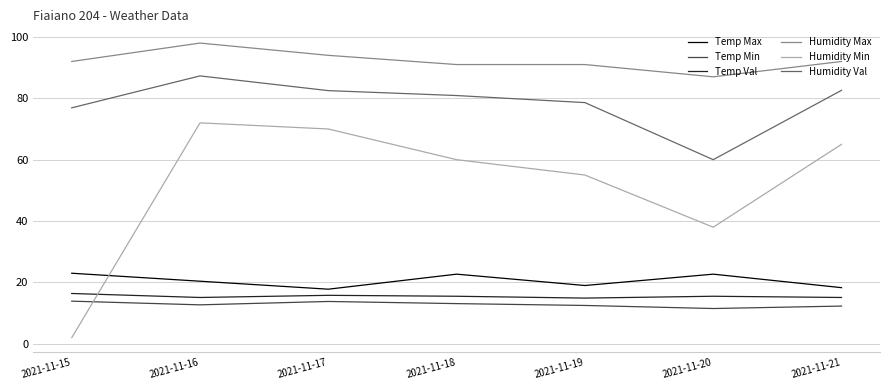

What is the difference between the highest and lowest values at 2021-11-15?

90.0